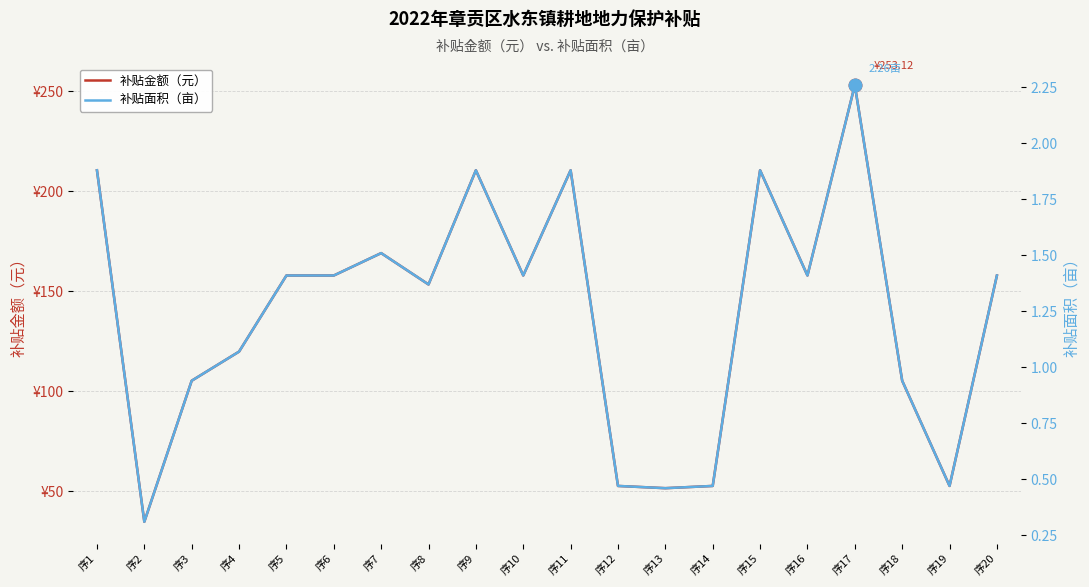

What is the lowest value of the 补贴面积（亩） series?

0.3